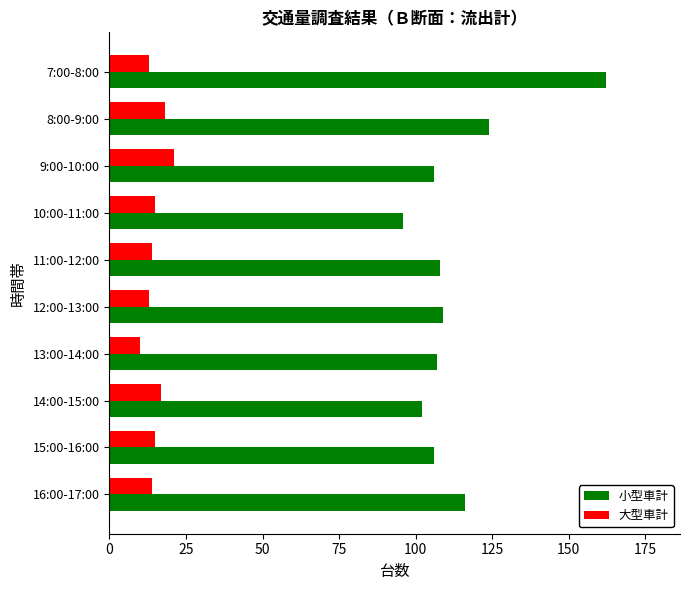

List the series in order of their peak value, lowest first.

大型車計, 小型車計